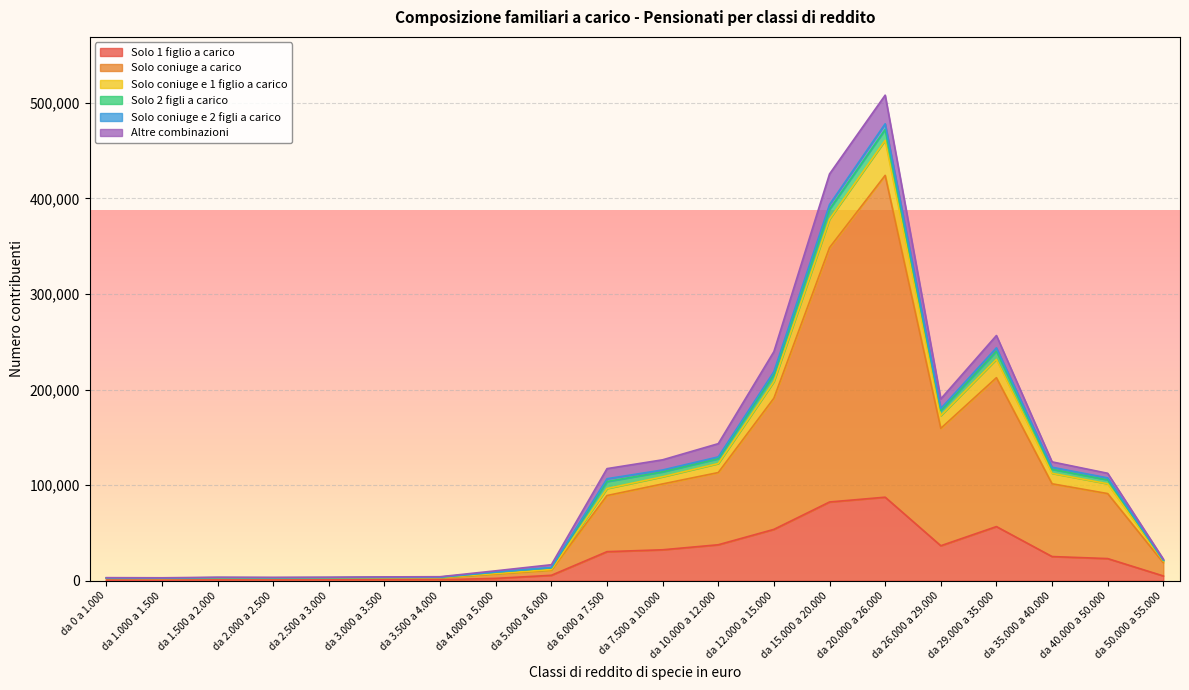

How many lines are shown in the chart?

6